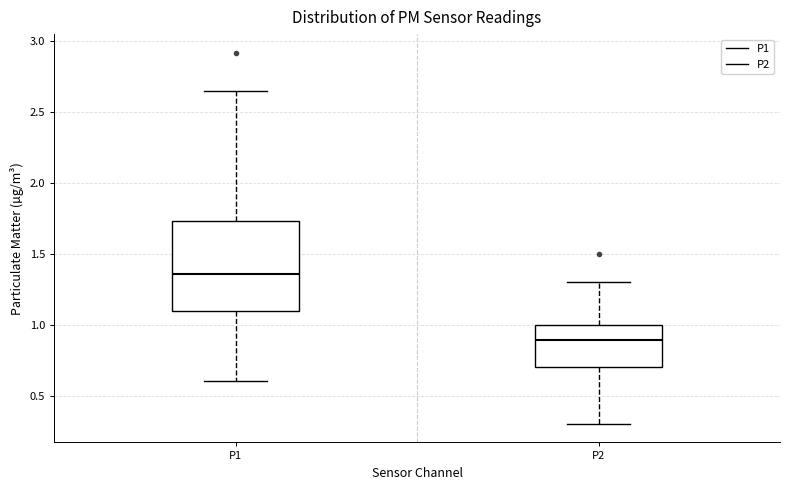

Where does the lower whisker of the box for P2 end on the y-axis? The values are not printed on the chart, so give them approximately, as read against the axis.

0.30